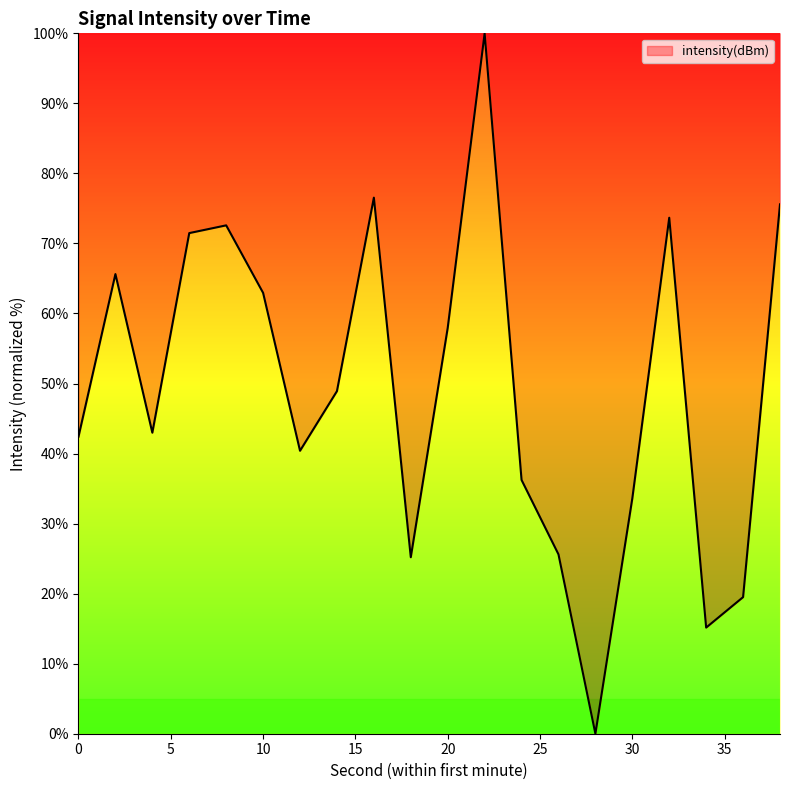

What is the difference between the maximum and minimum values?

100.0